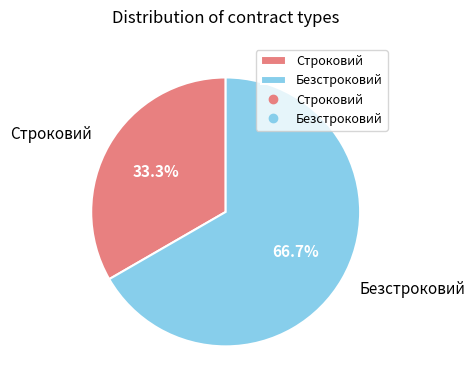

To the nearest percent, what is the combined percentage of Безстроковий and Строковий?

100%